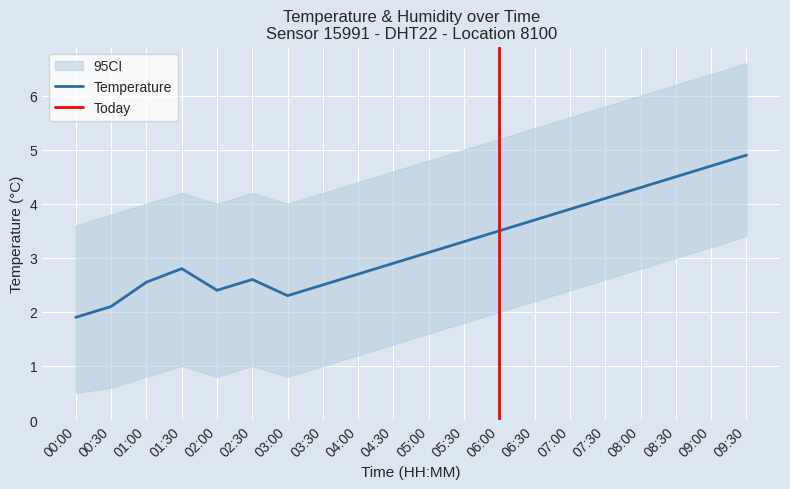

Reading right to left, what are all the values shown in this chart?

temperature: 4.9	4.7	4.5	4.3	4.1	3.9	3.7	3.5	3.3	3.1	2.9	2.7	2.5	2.3	2.6	2.4	2.8	2.5	2.1	1.9
temp_upper: 6.6	6.4	6.2	6.0	5.8	5.6	5.4	5.2	5.0	4.8	4.6	4.4	4.2	4.0	4.2	4.0	4.2	4.0	3.8	3.6
temp_lower: 3.4	3.2	3.0	2.8	2.6	2.4	2.2	2.0	1.8	1.6	1.4	1.2	1.0	0.8	1.0	0.8	1.0	0.8	0.6	0.5